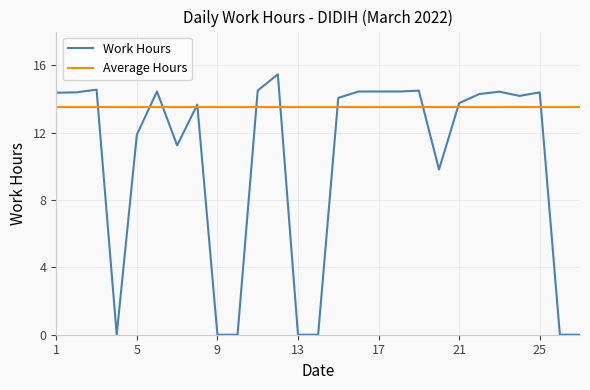

How many lines are shown in the chart?

2